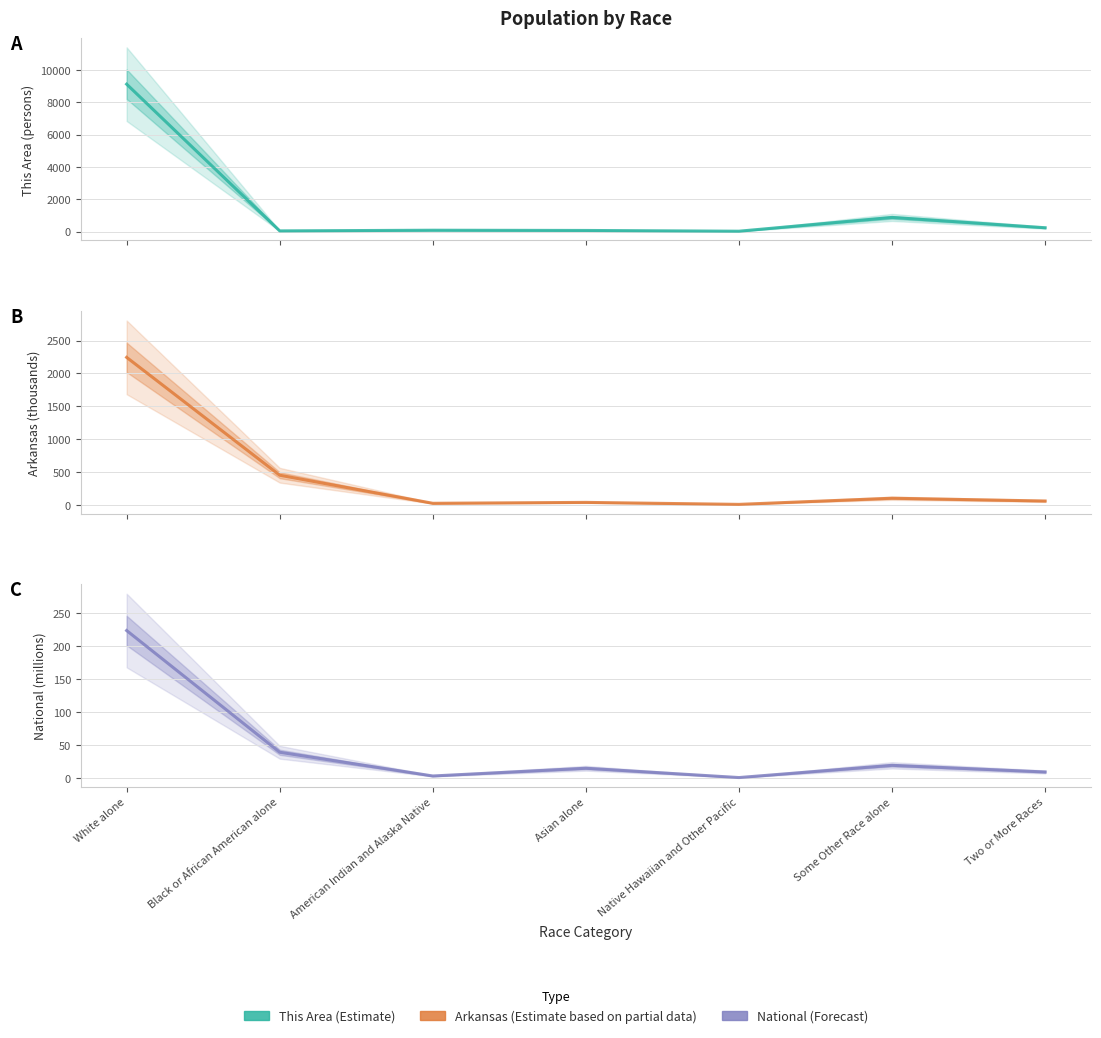

What is the lowest value of the National series?

0.5